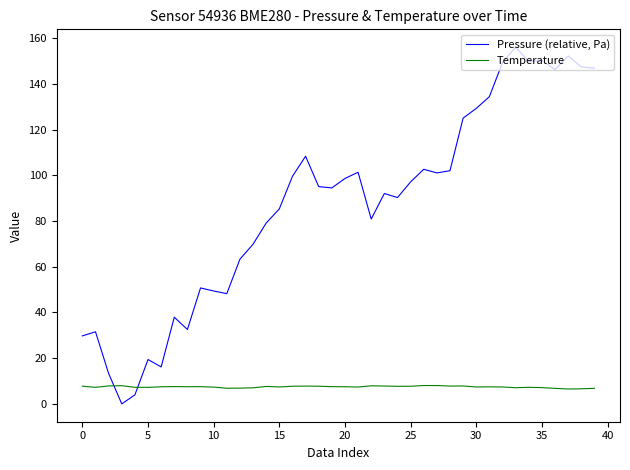

Count the number of categories in the chart.

40